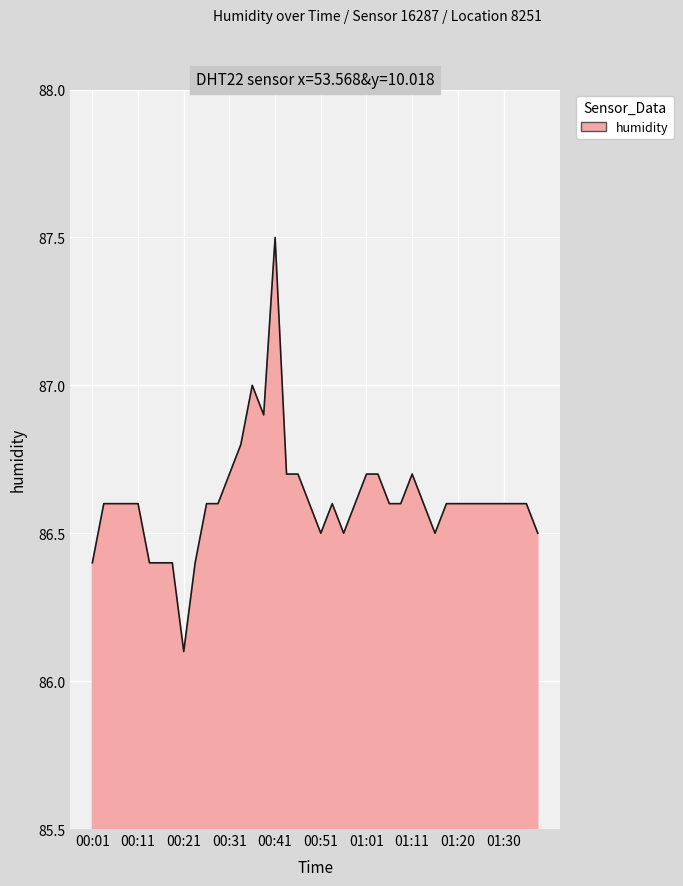

What is the greatest value displayed?

87.5